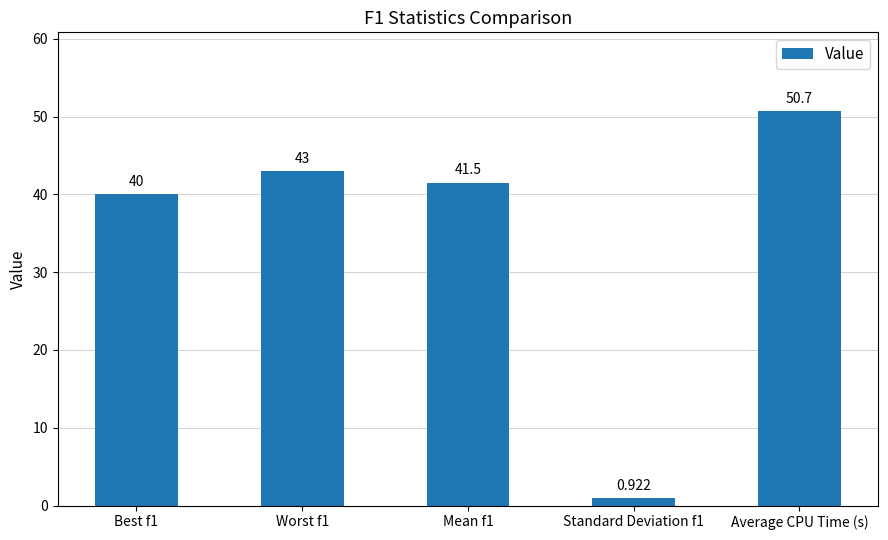

What position from the right is Worst f1?

4